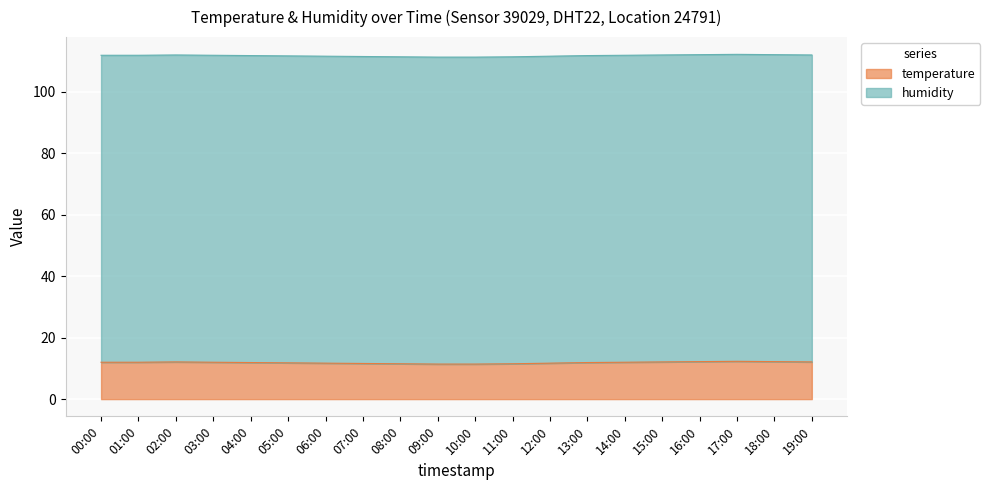

Read the value at 01:00.

12.0